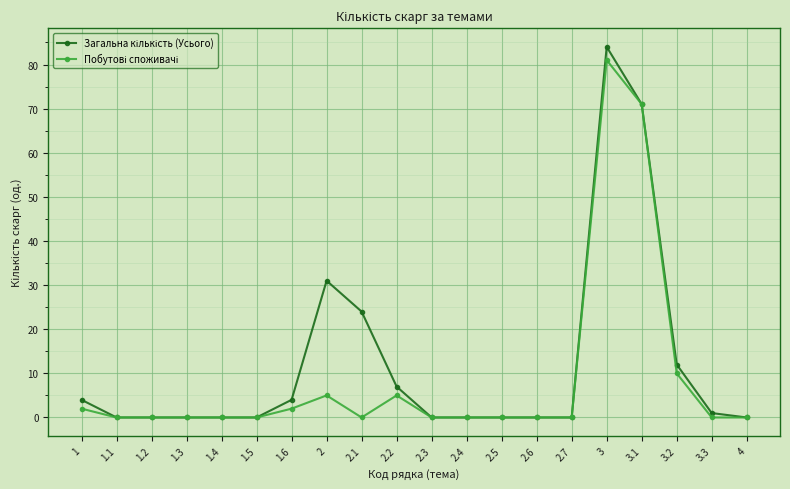

What is the maximum value shown in the chart?

84